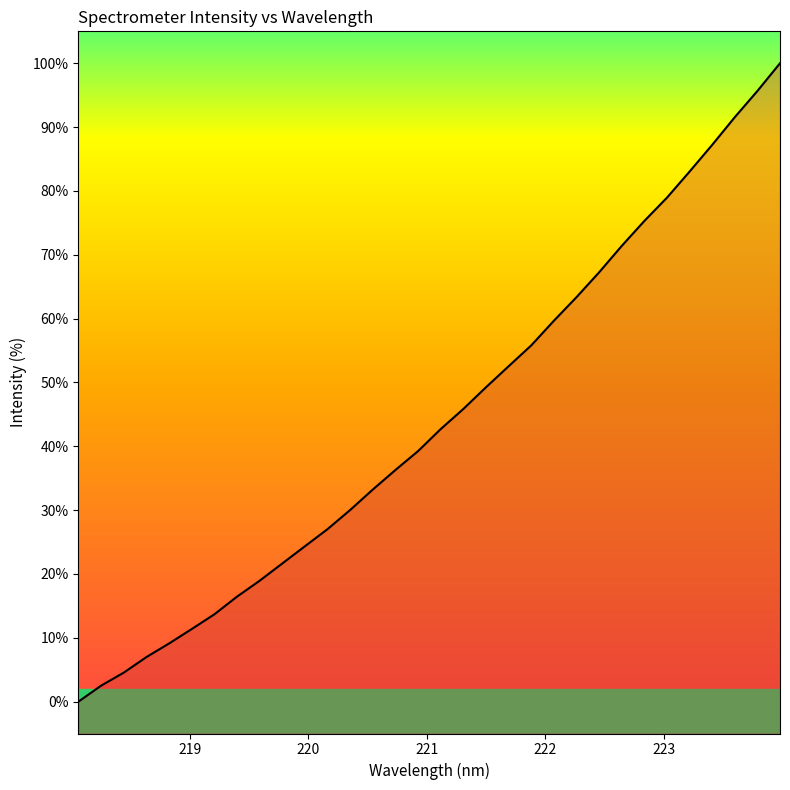

What is the maximum value shown in the chart?

100.0